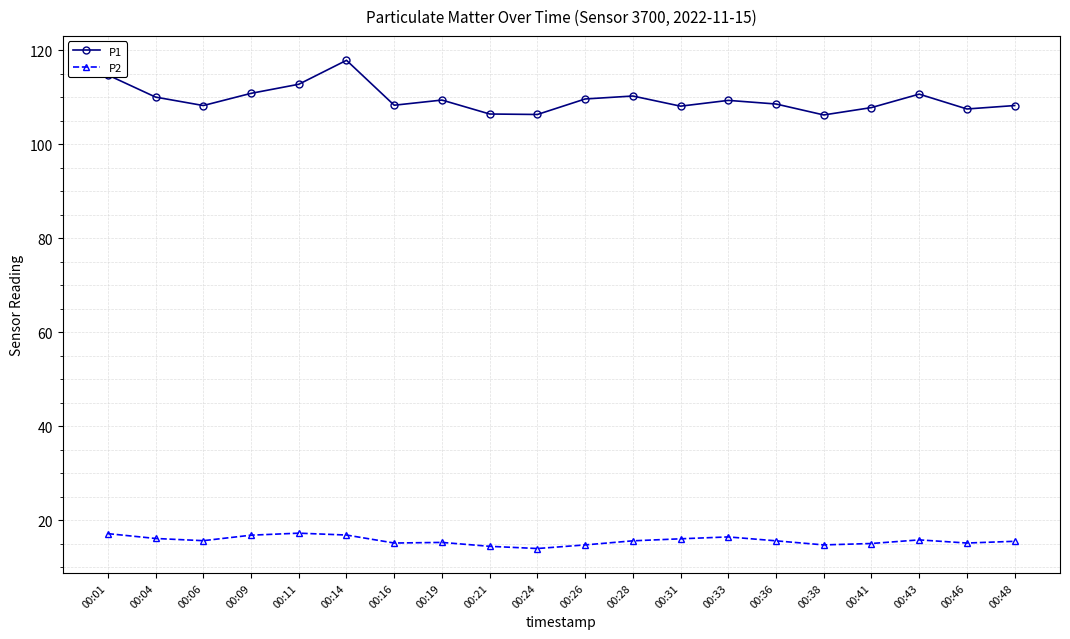

What are all the series names shown in the legend?

P1, P2